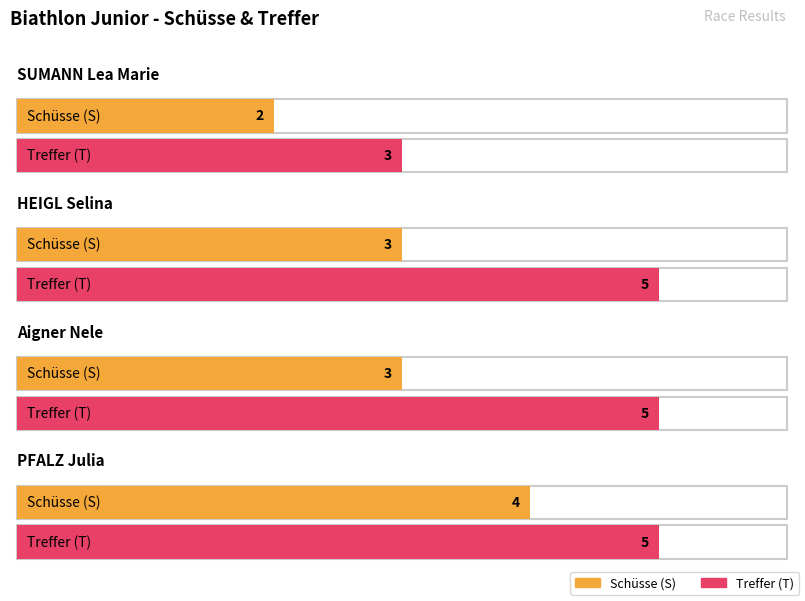

How many bars are there in total?

8